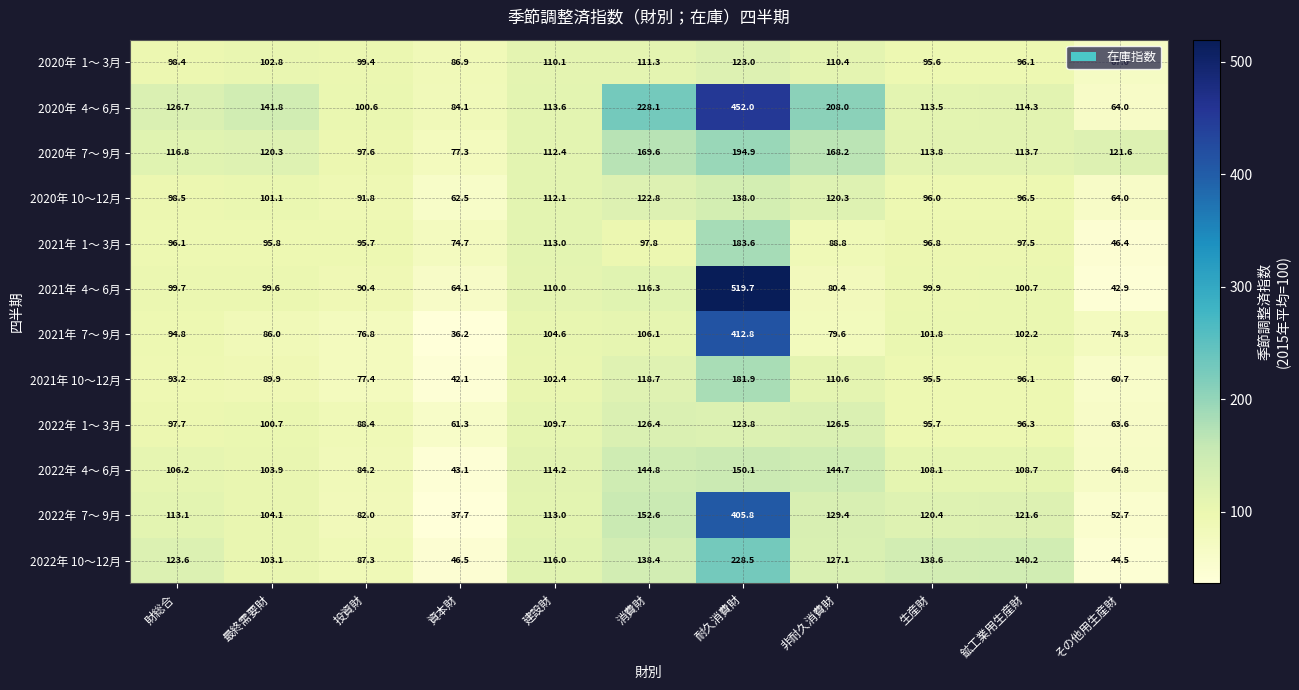

At which category does the chart reach its peak across all series?

耐久消費財